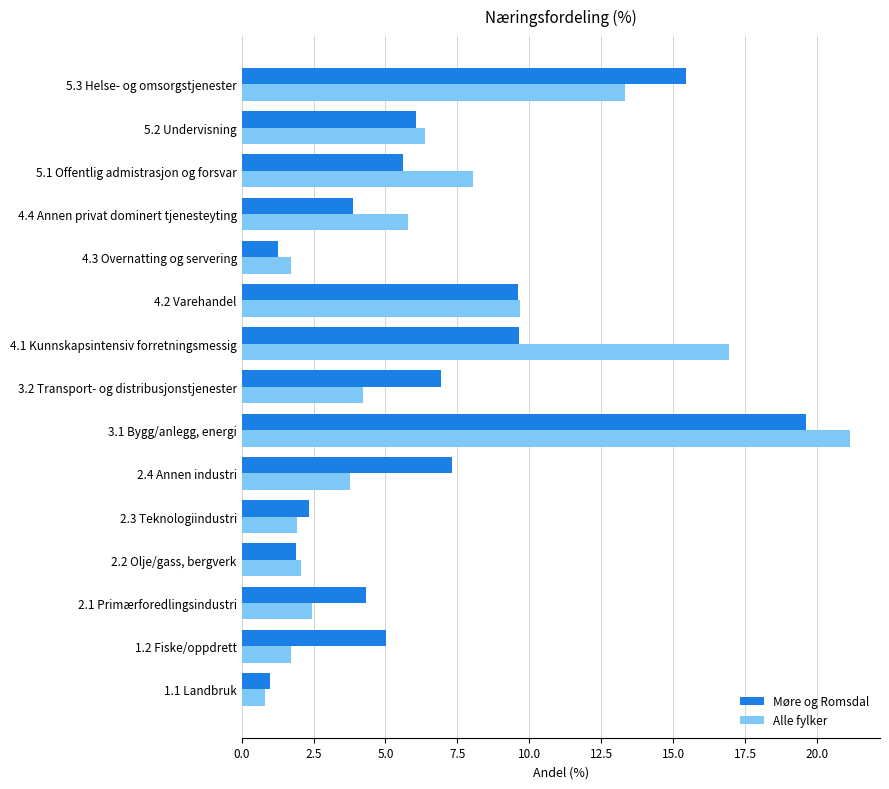

What are all the series names shown in the legend?

Møre og Romsdal, Alle fylker